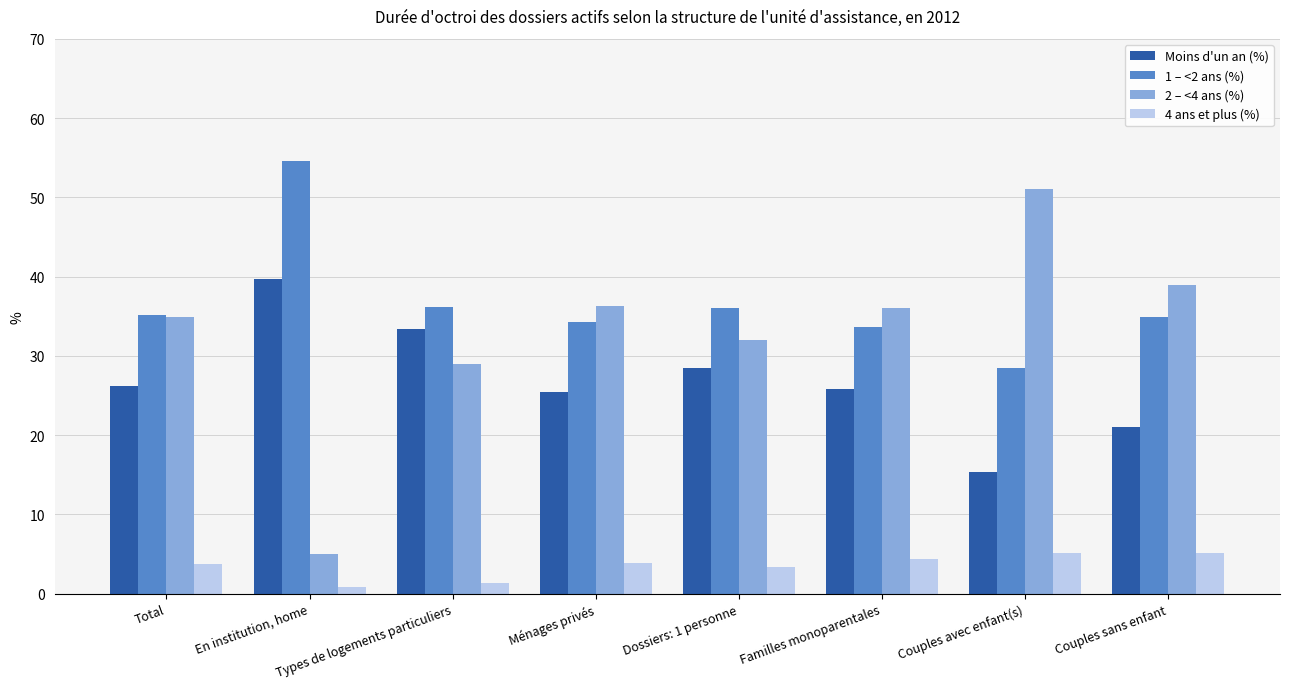

At which label is 4 ans et plus (%) closest to 2?

Types de logements particuliers